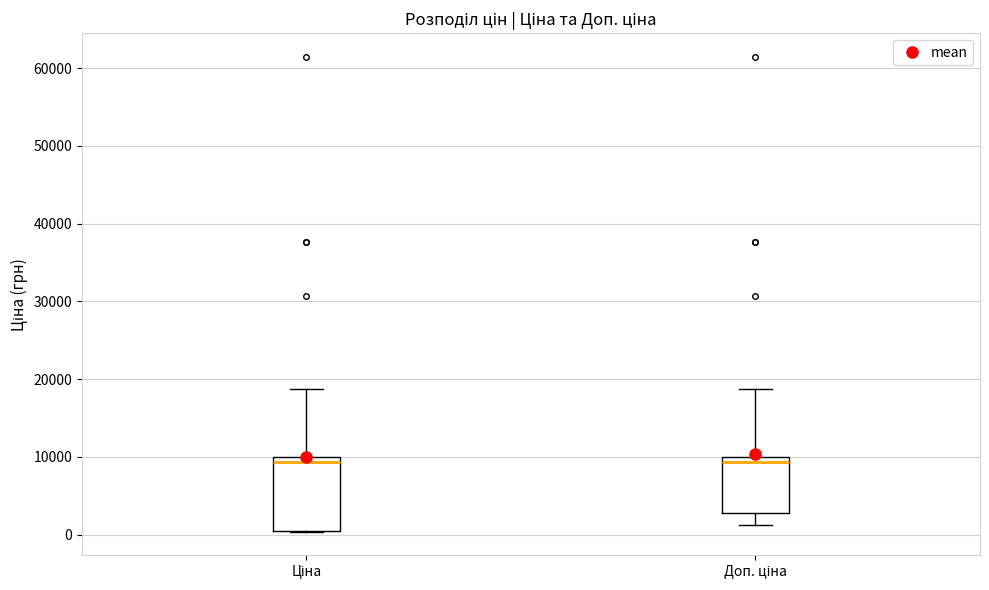

Comparing the boxes themselves (not the whiskers), which one is the tallest?

Ціна